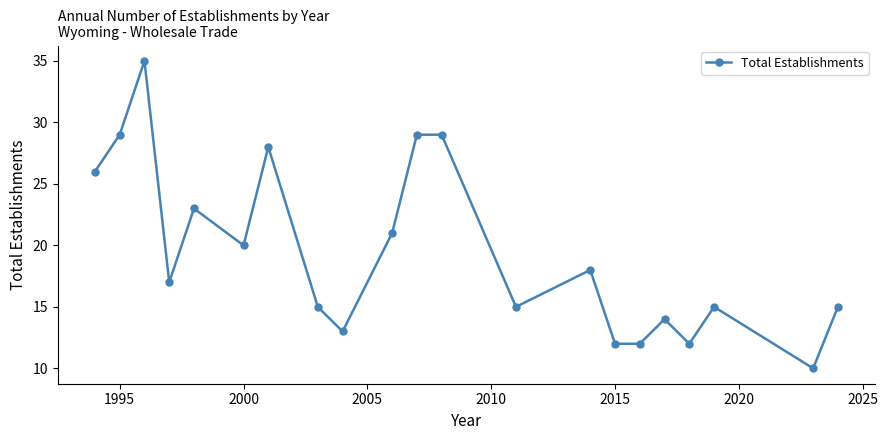

What is the difference between the maximum and minimum values?

25